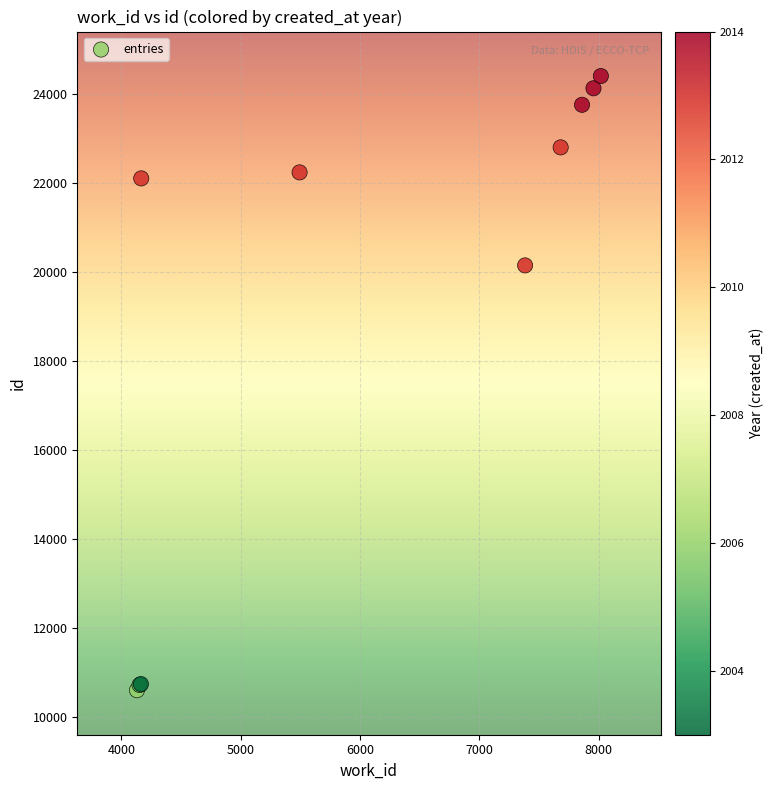

What Y value in the scatter plot is closest to 17503?

20149